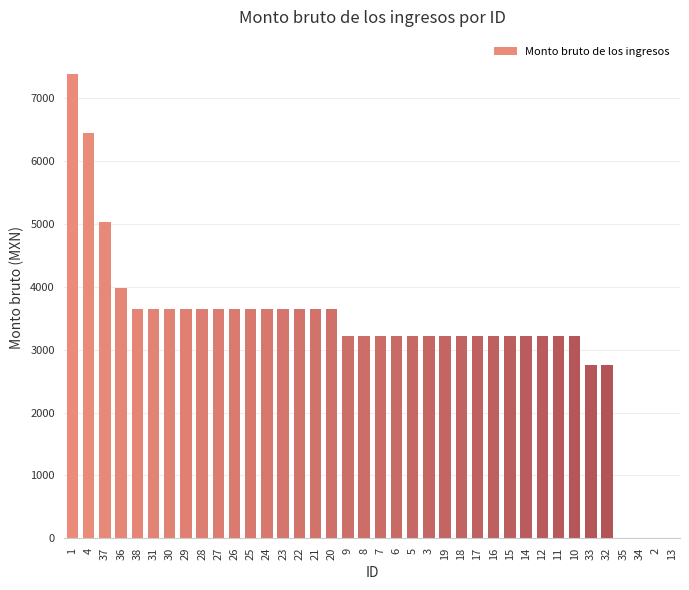

What is the difference between the values at 10 and 13?

3225.0